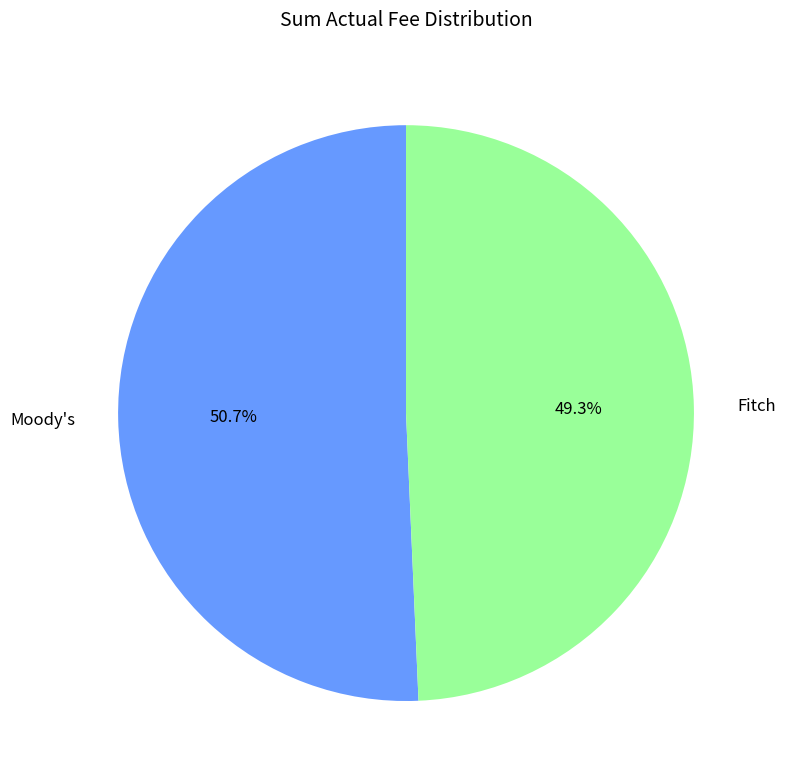

Count the number of slices in the pie.

2